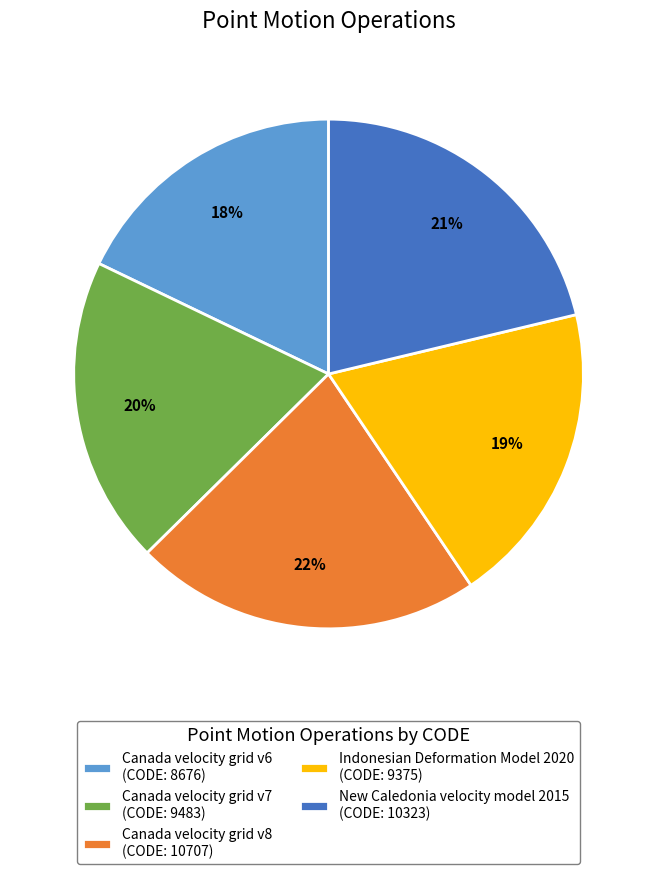

How many slices are in this pie chart?

5